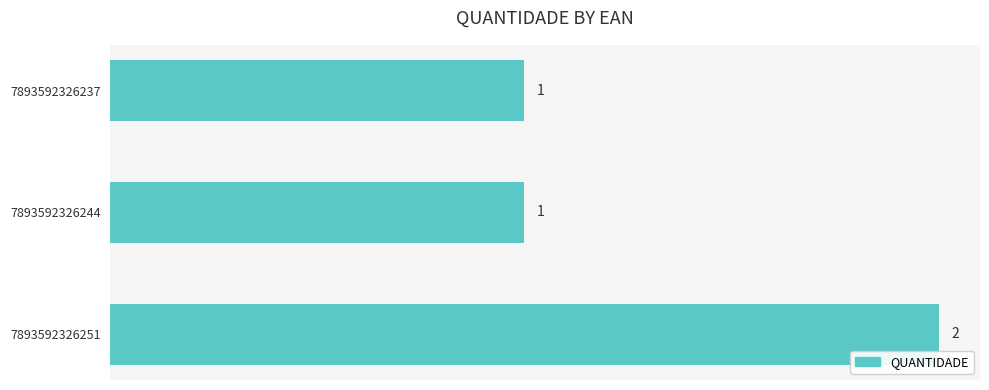

True or false: the data shows 2 at 7893592326244.

False